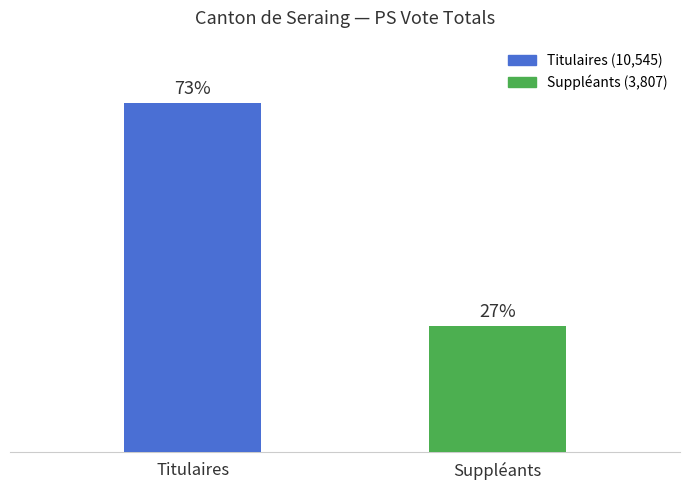

Are the bars horizontal?

No